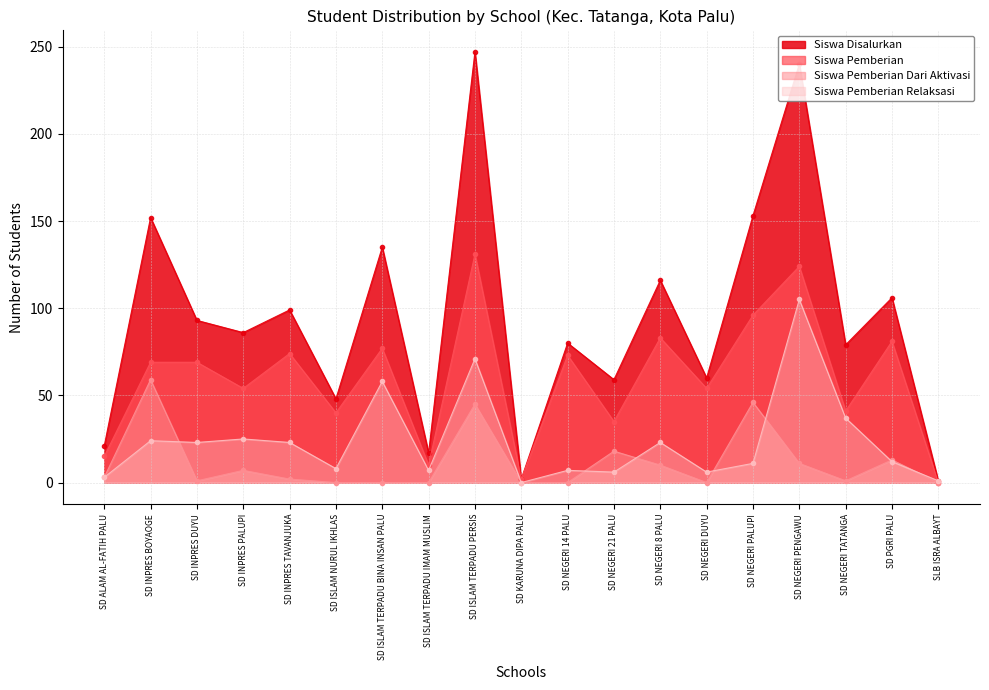

Which has a higher value, SD ISLAM TERPADU IMAM MUSLIM or SD NEGERI 8 PALU?

SD NEGERI 8 PALU